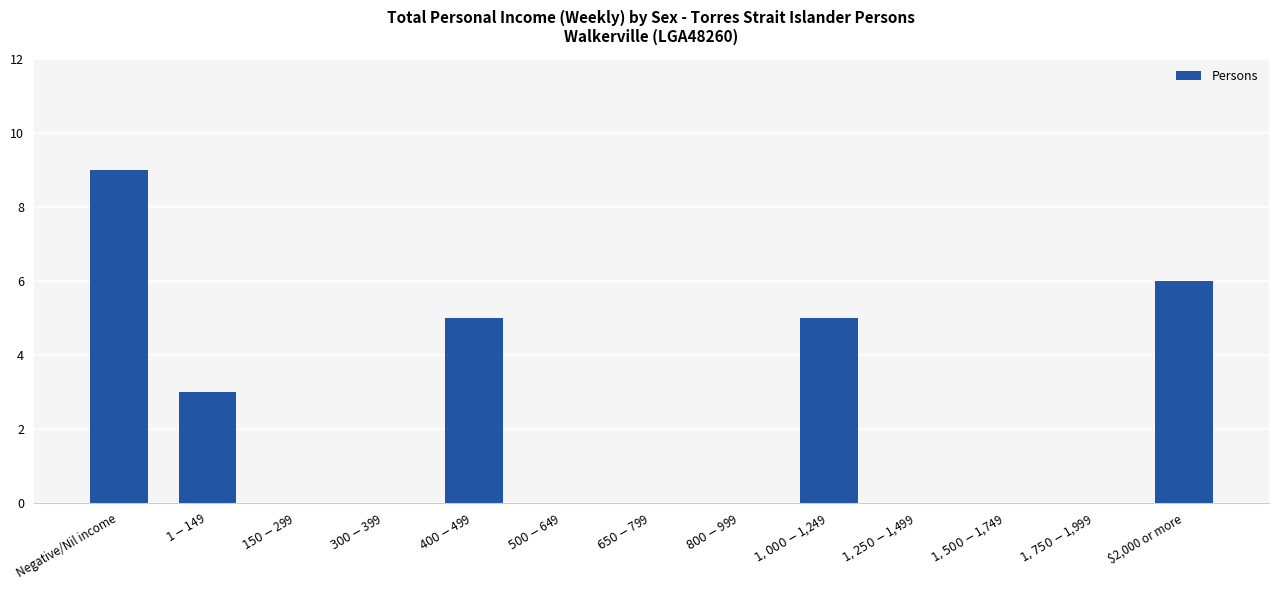

Reading right to left, what are all the values shown in this chart?

$2,000 or more=6	$1,750-$1,999=0	$1,500-$1,749=0	$1,250-$1,499=0	$1,000-$1,249=5	$800-$999=0	$650-$799=0	$500-$649=0	$400-$499=5	$300-$399=0	$150-$299=0	$1-$149=3	Negative/Nil income=9